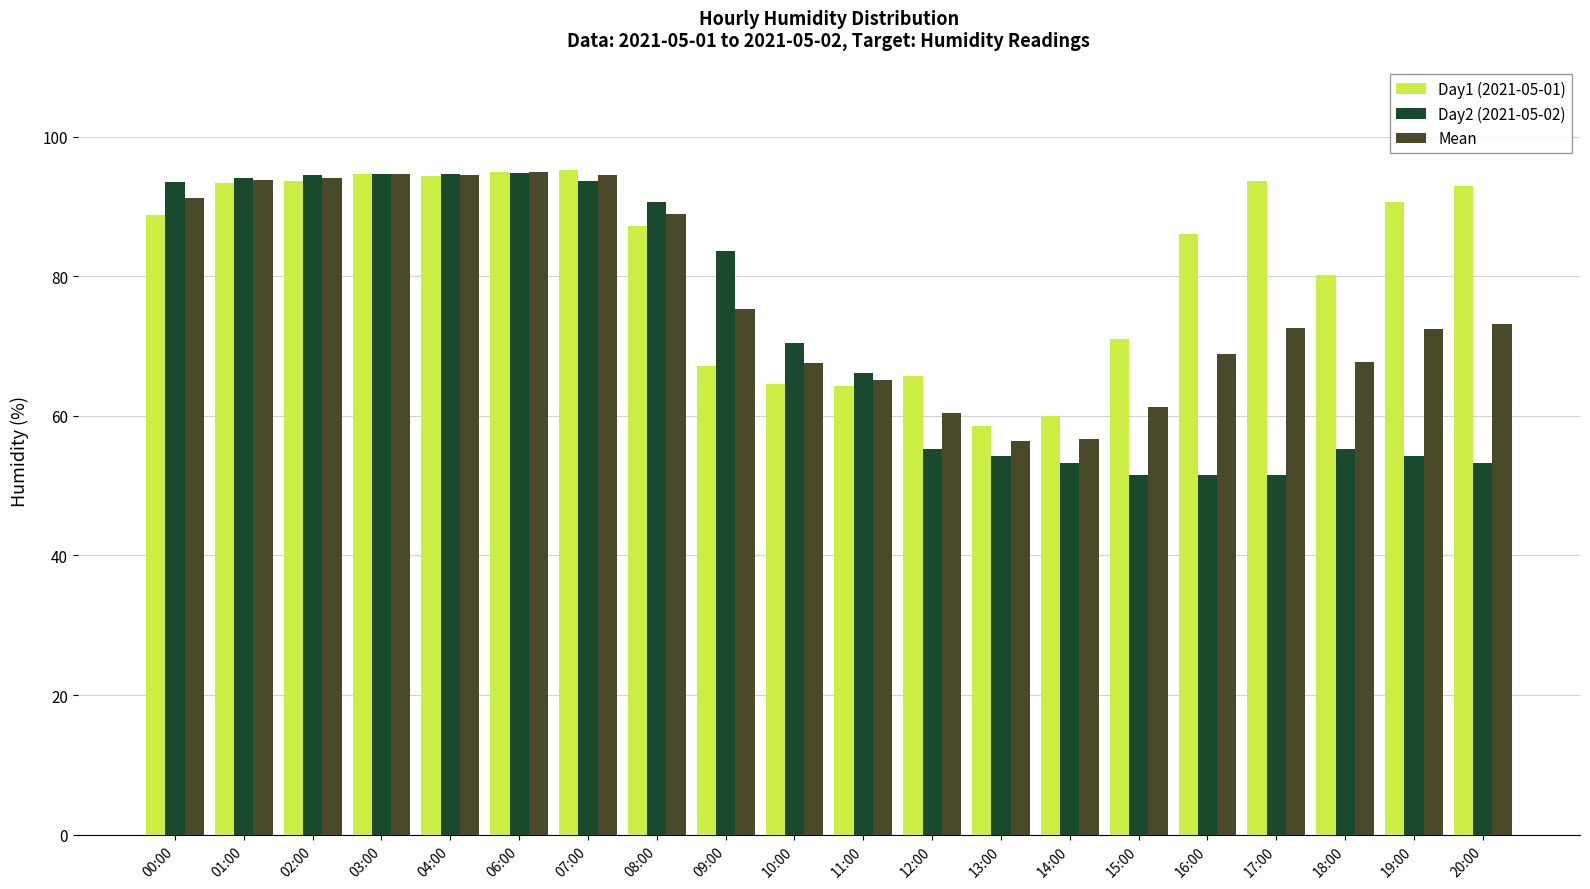

Which series has the widest spread of values?

Day2 (2021-05-02)